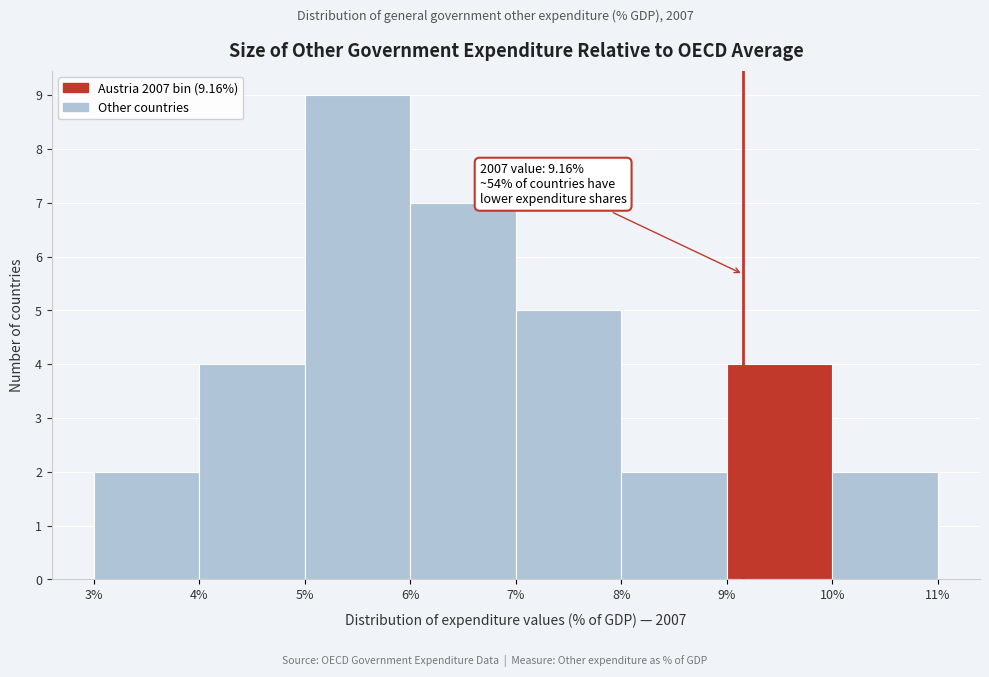

Over which range of the x-axis is the bar tallest?

5% to 6%